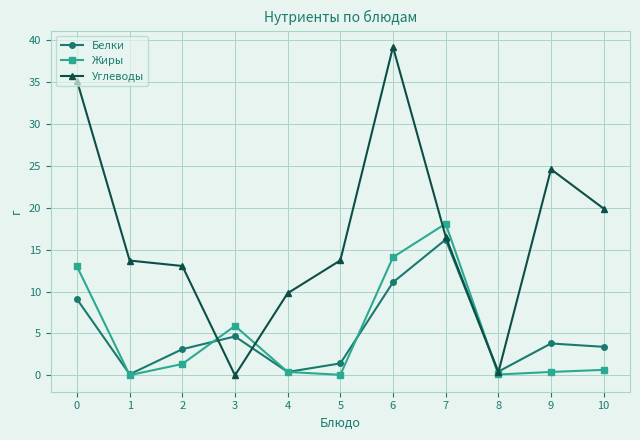

What is the sum of all Жиры values?

54.1